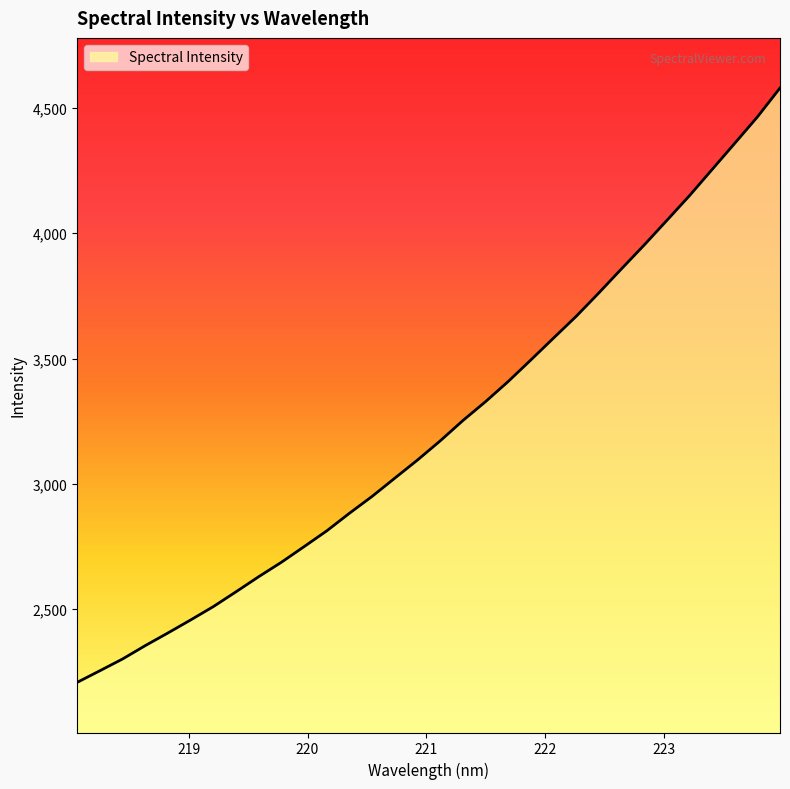

What is the difference between the maximum and minimum values?

2371.4